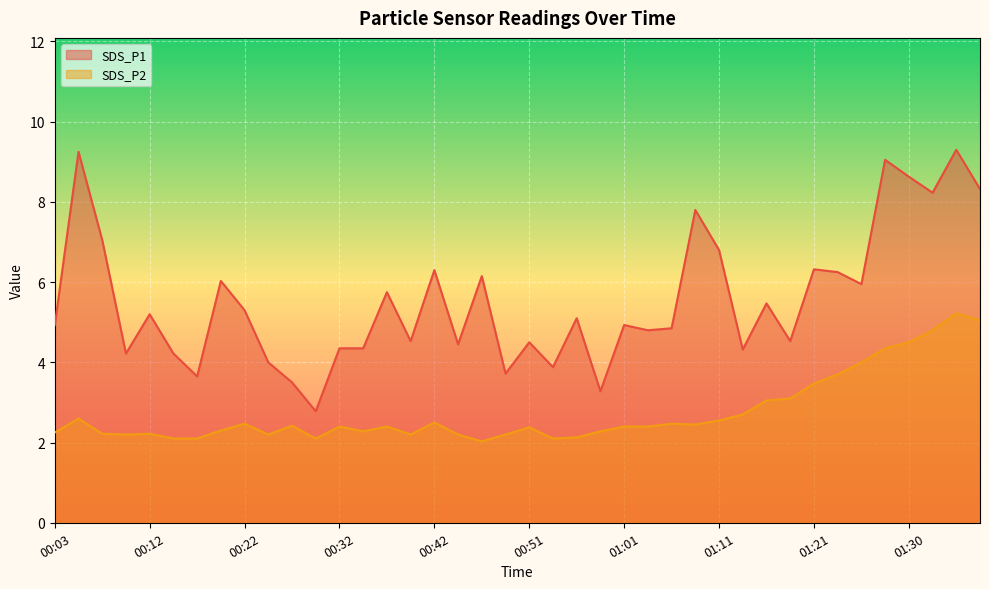

Reading left to right, list all the values displayed in this chart.

SDS_P1: 00:03=4.9	00:05=9.2	00:08=7.0	00:10=4.2	00:12=5.2	00:15=4.2	00:17=3.6	00:20=6.0	00:22=5.3	00:25=4.0	00:27=3.5	00:29=2.8	00:32=4.3	00:34=4.3	00:37=5.8	00:39=4.5	00:42=6.3	00:44=4.5	00:46=6.2	00:49=3.7	00:51=4.5	00:54=3.9	00:56=5.1	00:59=3.3	01:01=4.9	01:03=4.8	01:06=4.8	01:08=7.8	01:11=6.8	01:13=4.3	01:16=5.5	01:18=4.5	01:21=6.3	01:23=6.2	01:25=6.0	01:28=9.1	01:30=8.6	01:33=8.2	01:36=9.3	01:38=8.3
SDS_P2: 00:03=2.2	00:05=2.6	00:08=2.2	00:10=2.2	00:12=2.2	00:15=2.1	00:17=2.1	00:20=2.3	00:22=2.5	00:25=2.2	00:27=2.4	00:29=2.1	00:32=2.4	00:34=2.3	00:37=2.4	00:39=2.2	00:42=2.5	00:44=2.2	00:46=2.0	00:49=2.2	00:51=2.4	00:54=2.1	00:56=2.1	00:59=2.3	01:01=2.4	01:03=2.4	01:06=2.5	01:08=2.5	01:11=2.5	01:13=2.7	01:16=3.0	01:18=3.1	01:21=3.5	01:23=3.7	01:25=4.0	01:28=4.3	01:30=4.5	01:33=4.8	01:36=5.2	01:38=5.0